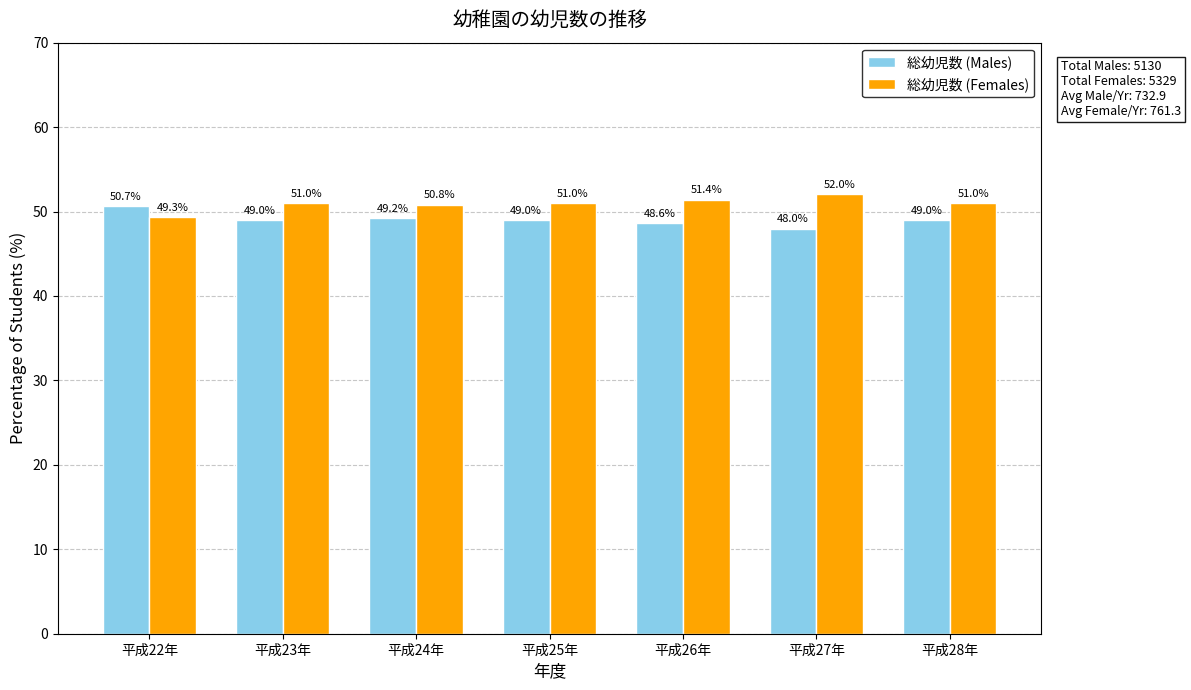

What is the maximum value shown in the chart?

52.0